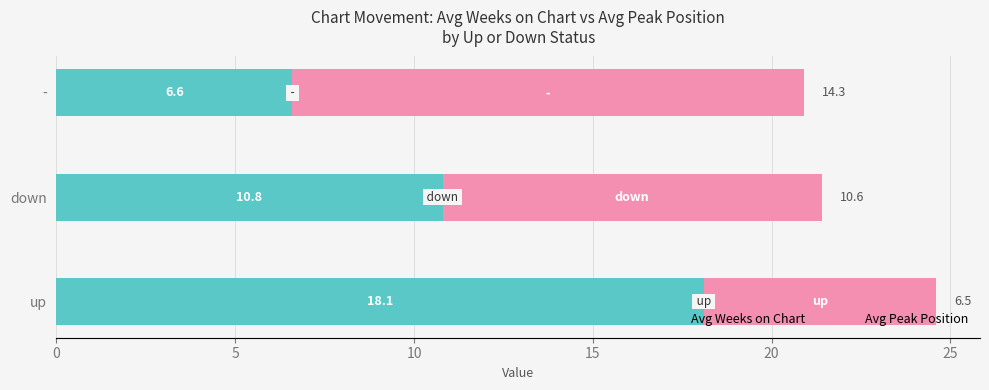

What is the average value of the Avg Weeks on Chart series?

11.8